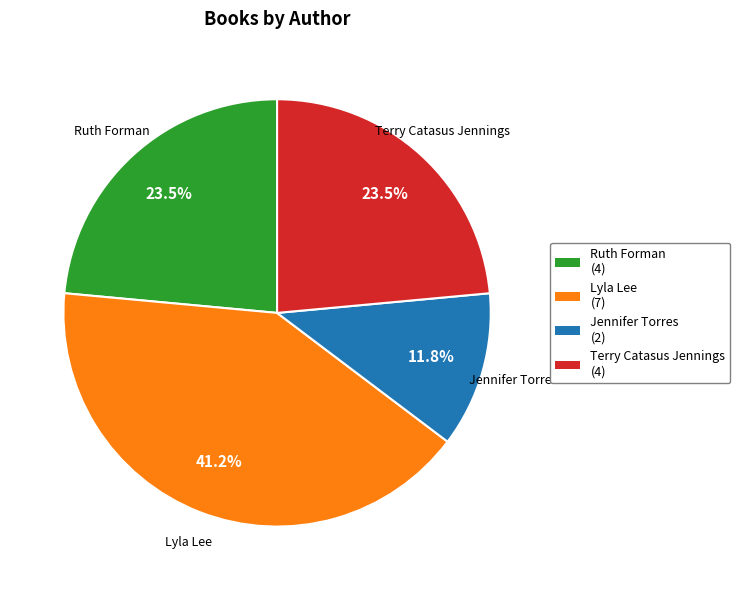

Combined, do Terry Catasus Jennings (4) and Ruth Forman (4) account for over 50%?

No